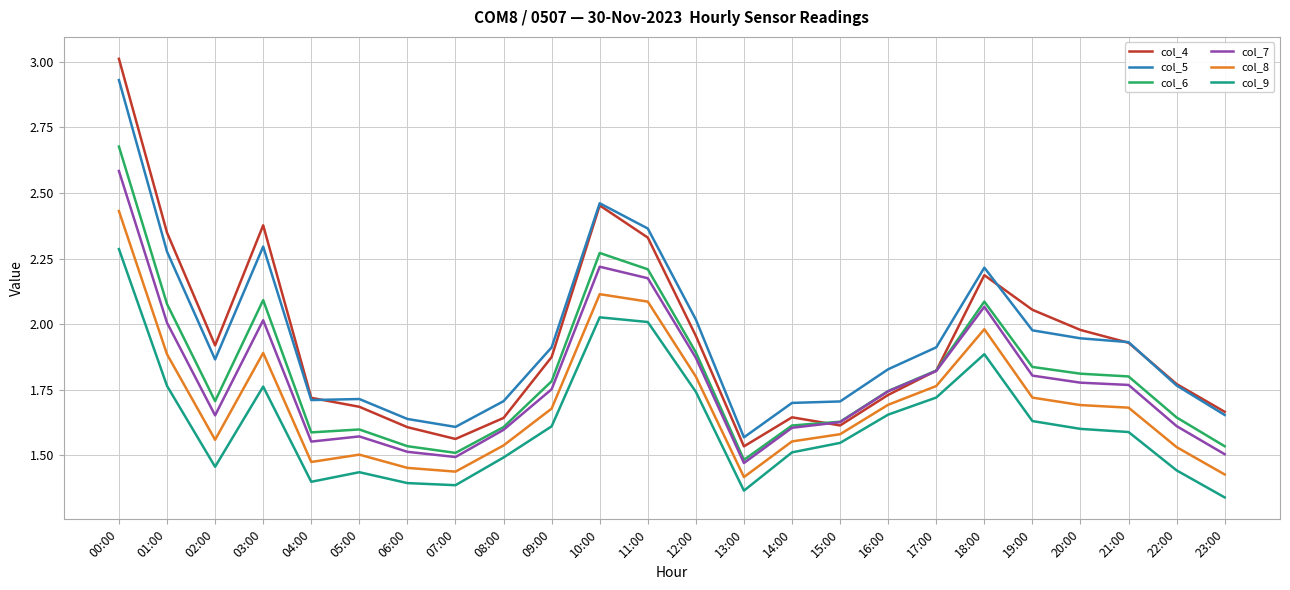

What is the maximum value shown in the chart?

3.0